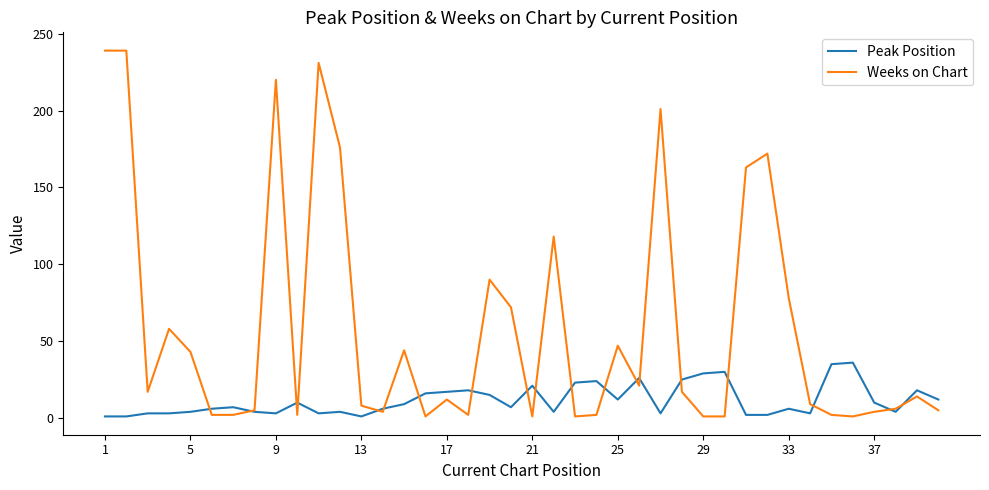

Which series has the largest range (max minus min)?

Weeks on Chart